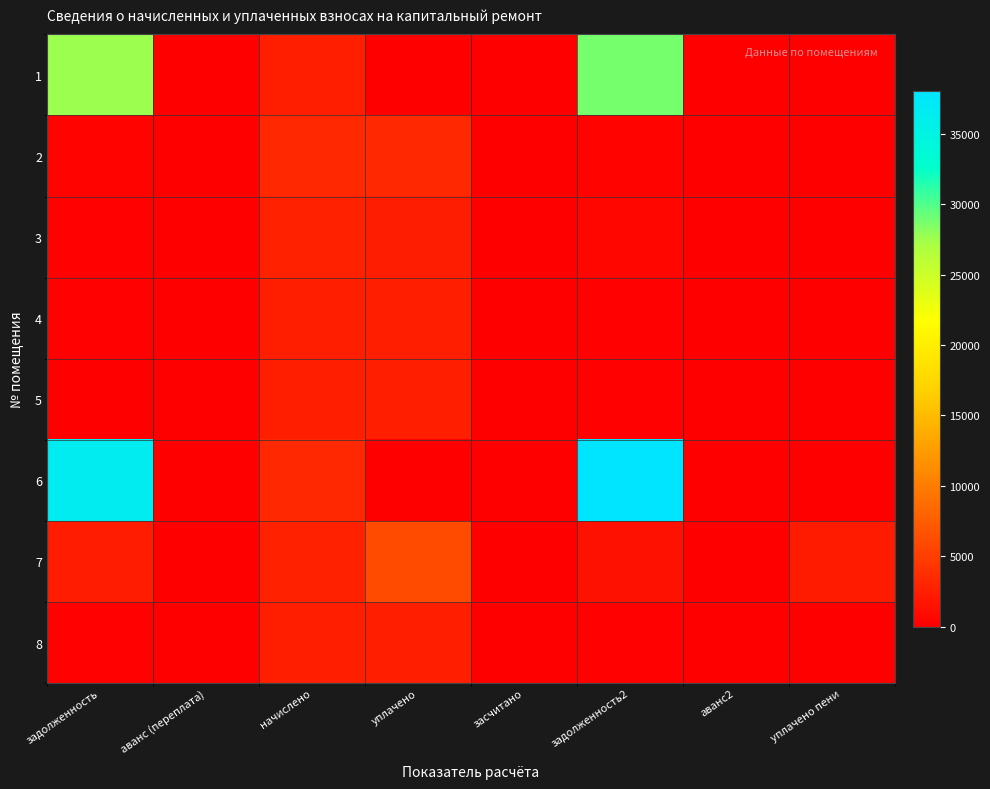

Which series has the widest spread of values?

6